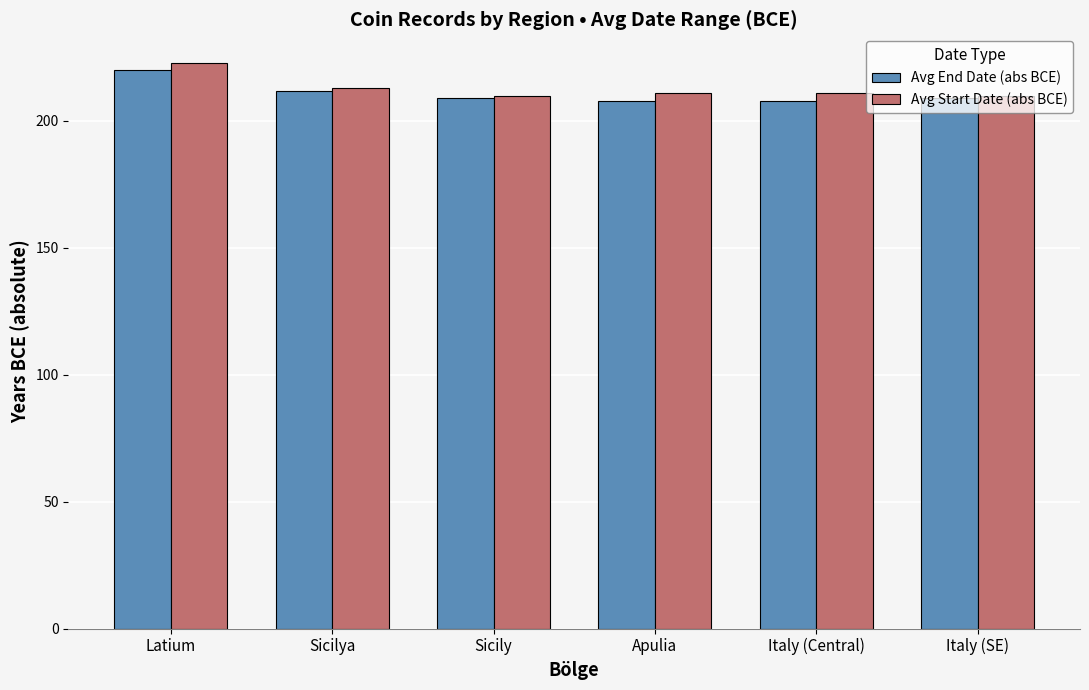

What position from the right is Sicilya?

5